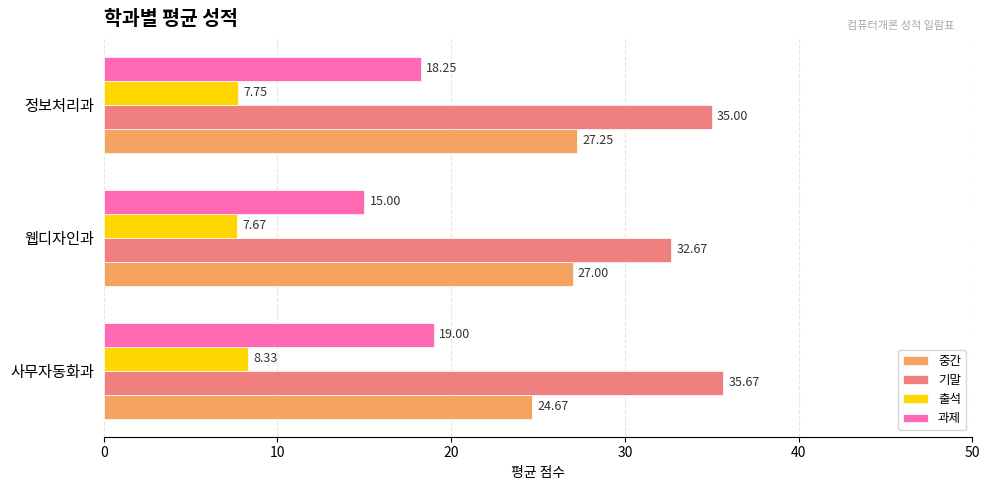

Where is 출석 nearest to the value 8?

정보처리과